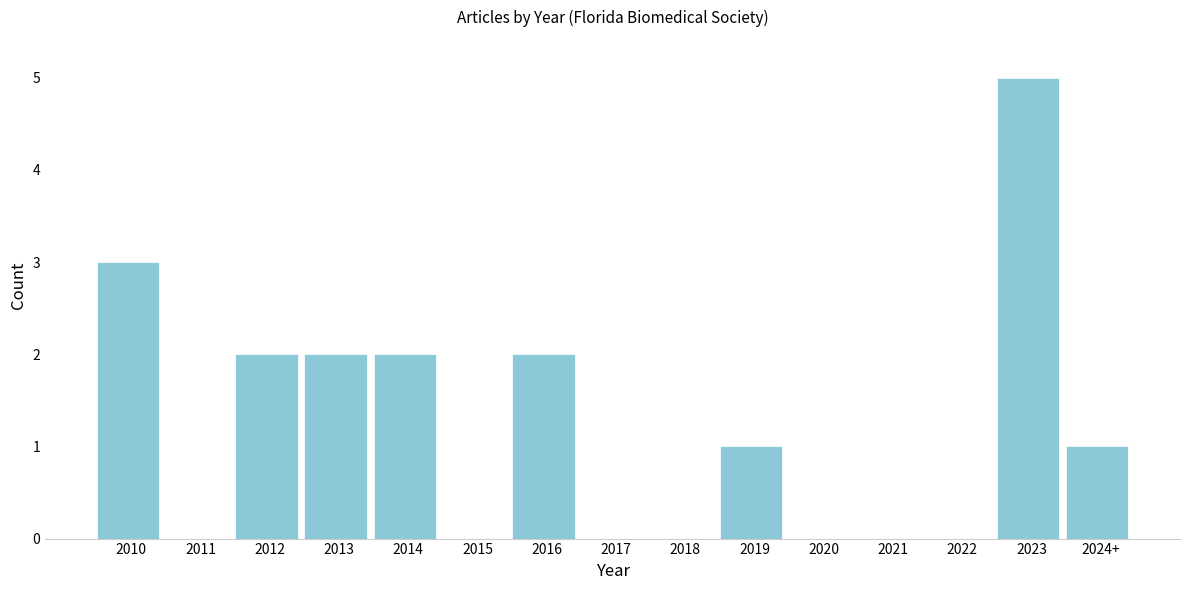

Reading right to left, list all the values displayed in this chart.

2024+=1	2023=5	2022=0	2021=0	2020=0	2019=1	2018=0	2017=0	2016=2	2015=0	2014=2	2013=2	2012=2	2011=0	2010=3